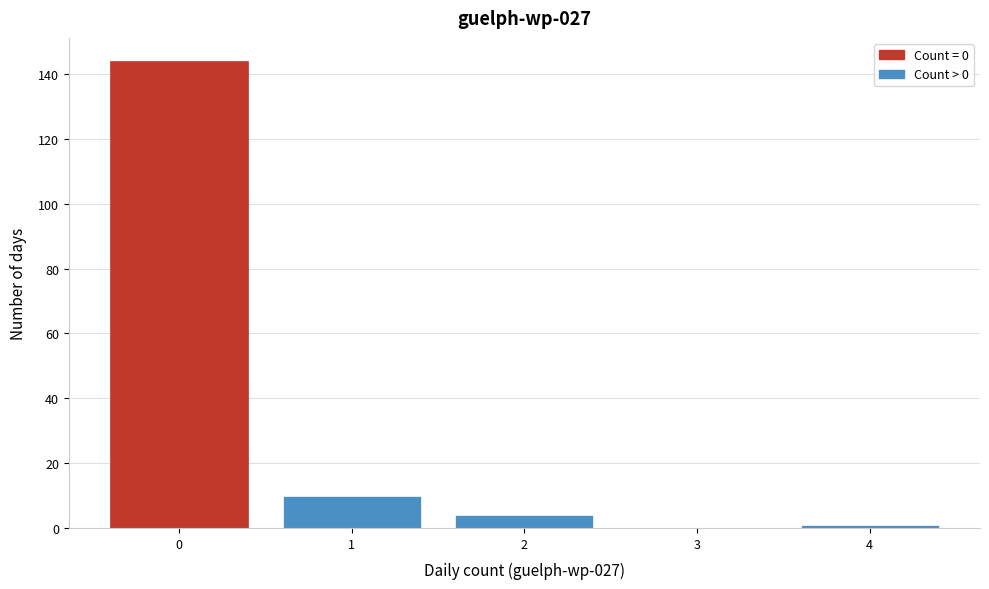

What is the height of the bar covering -0.5 to 0.5 on the x-axis? The values are not printed on the chart, so give them approximately, as read against the axis.

144